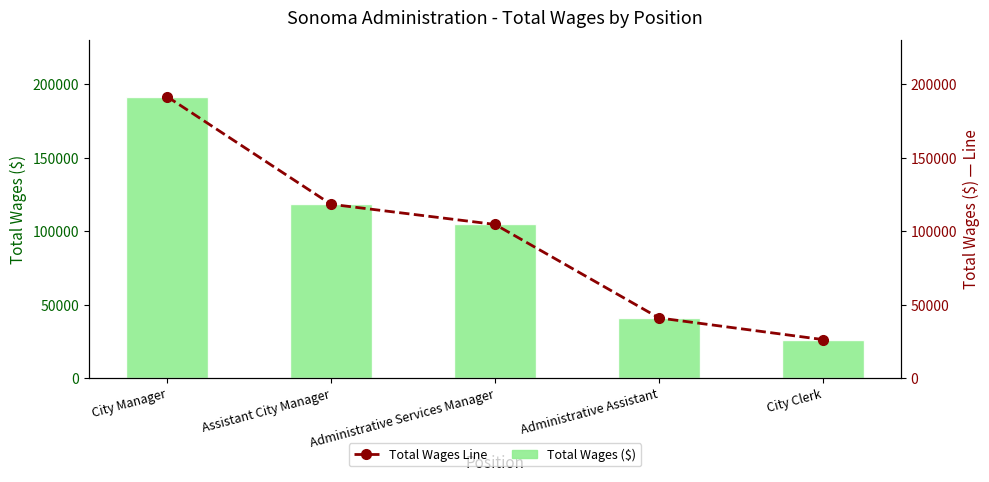

List the series in order of their peak value, lowest first.

Total Wages ($), Total Wages Line